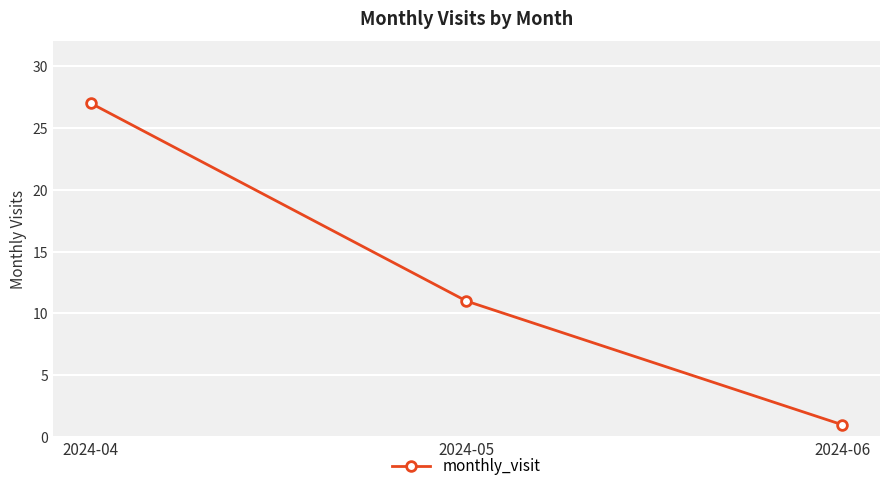

What is the smallest value displayed?

1